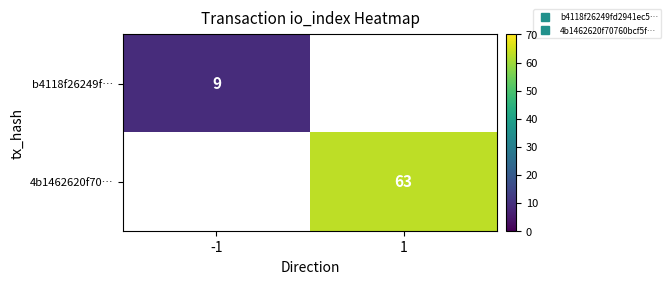

At how many categories does at least one series exceed 23?

1